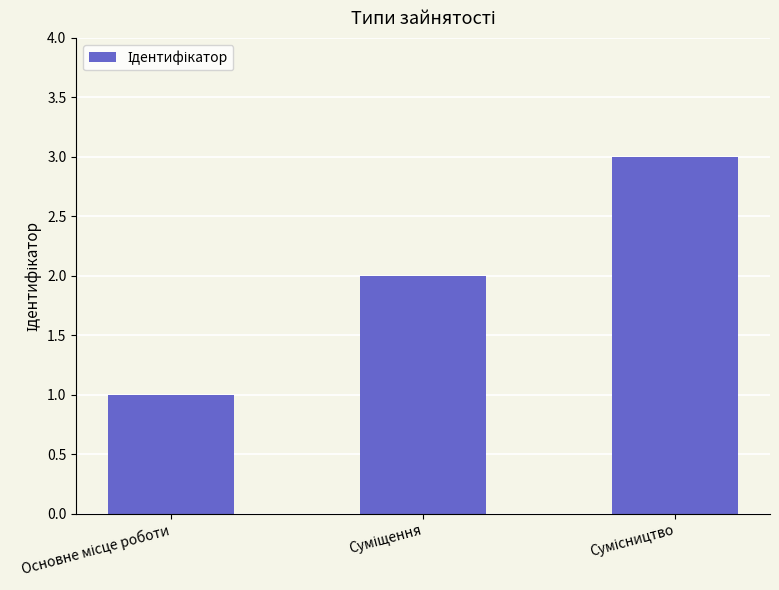

What is the greatest value displayed?

3